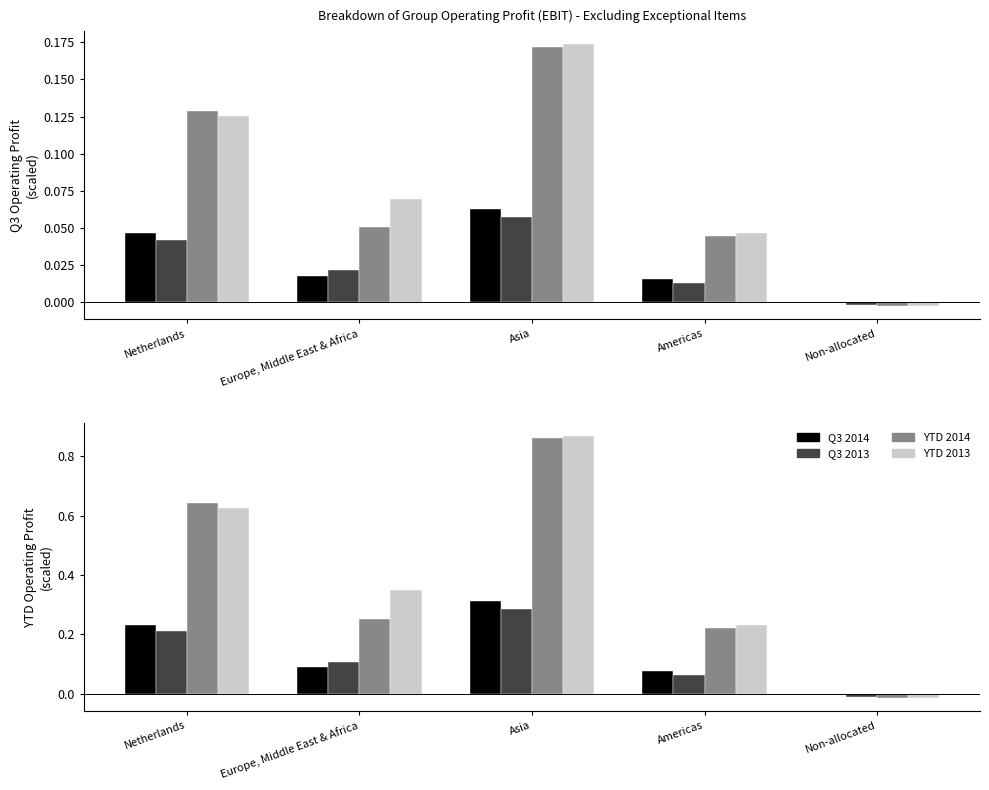

What position from the left is Americas?

4